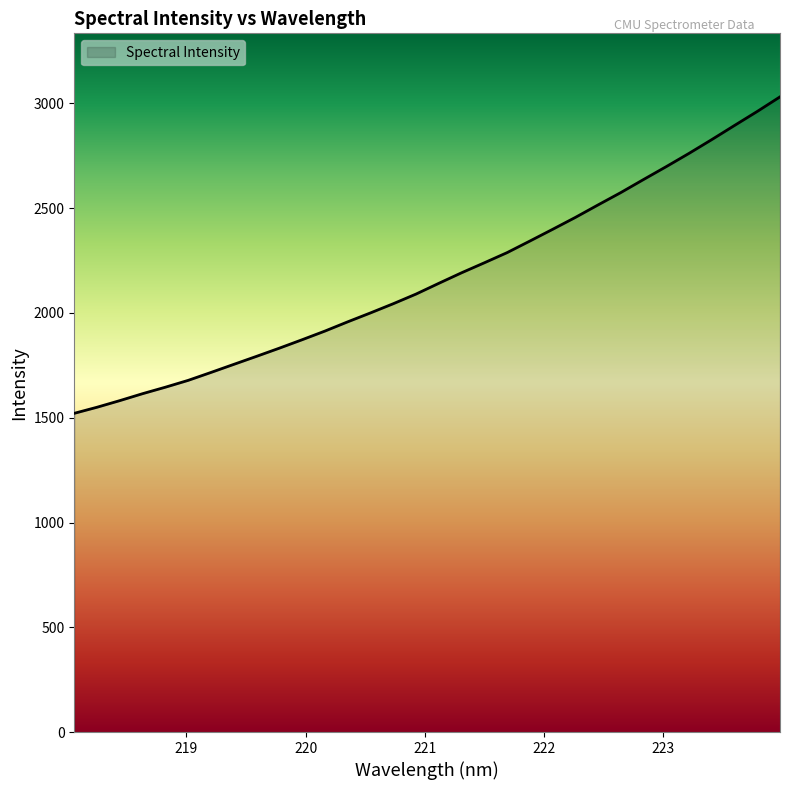

What is the minimum value shown in the chart?

1521.2